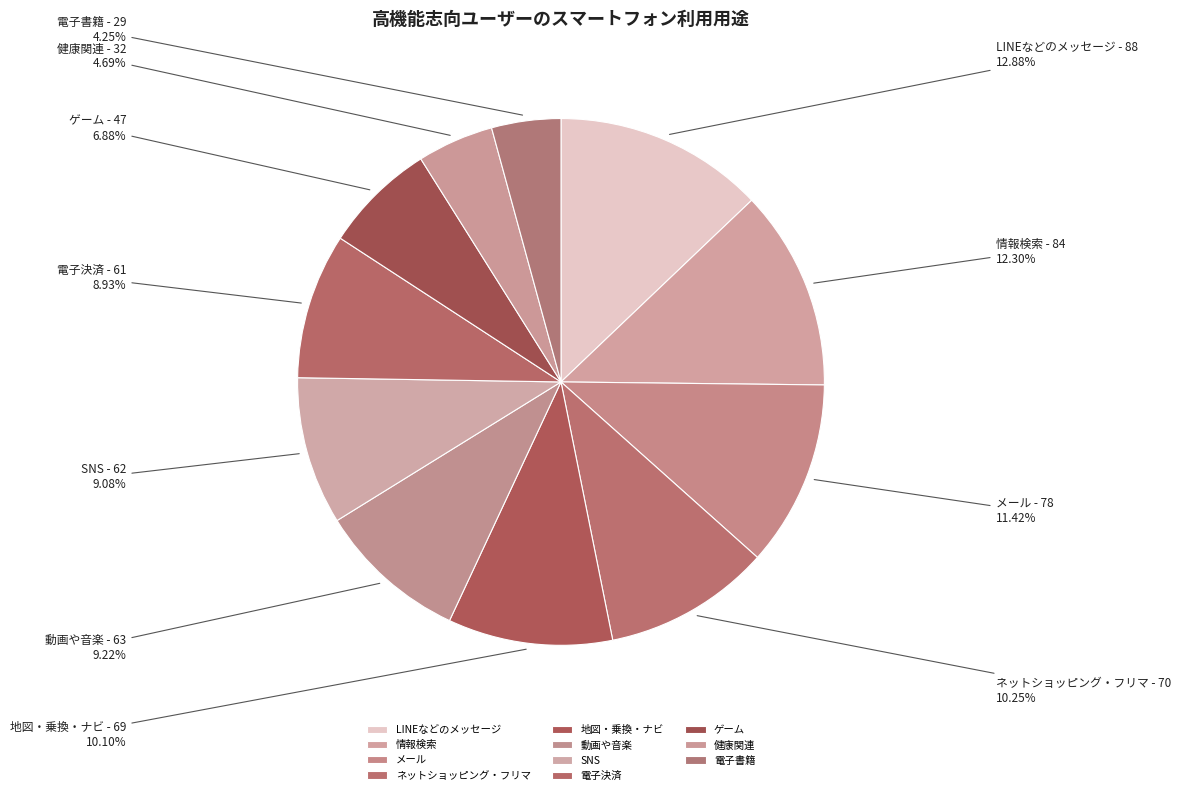

How many segments does this pie chart have?

11